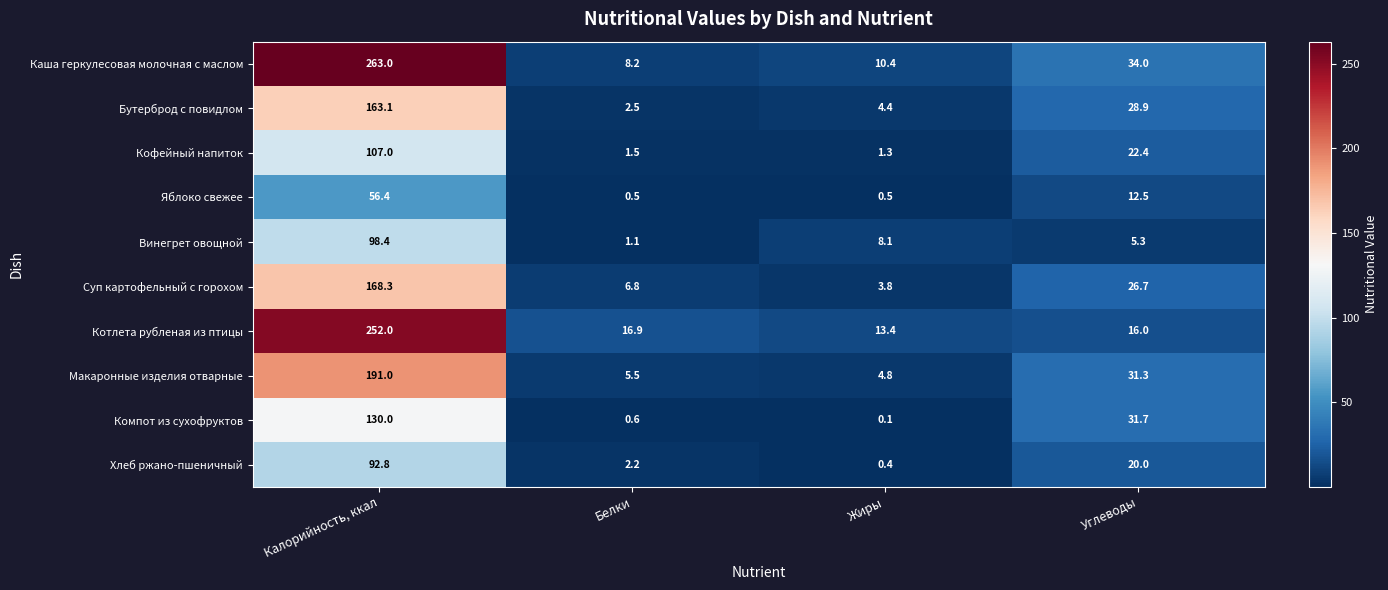

The Суп картофельный с горохом series shows 168.3 at Калорийность, ккал. True or false?

True